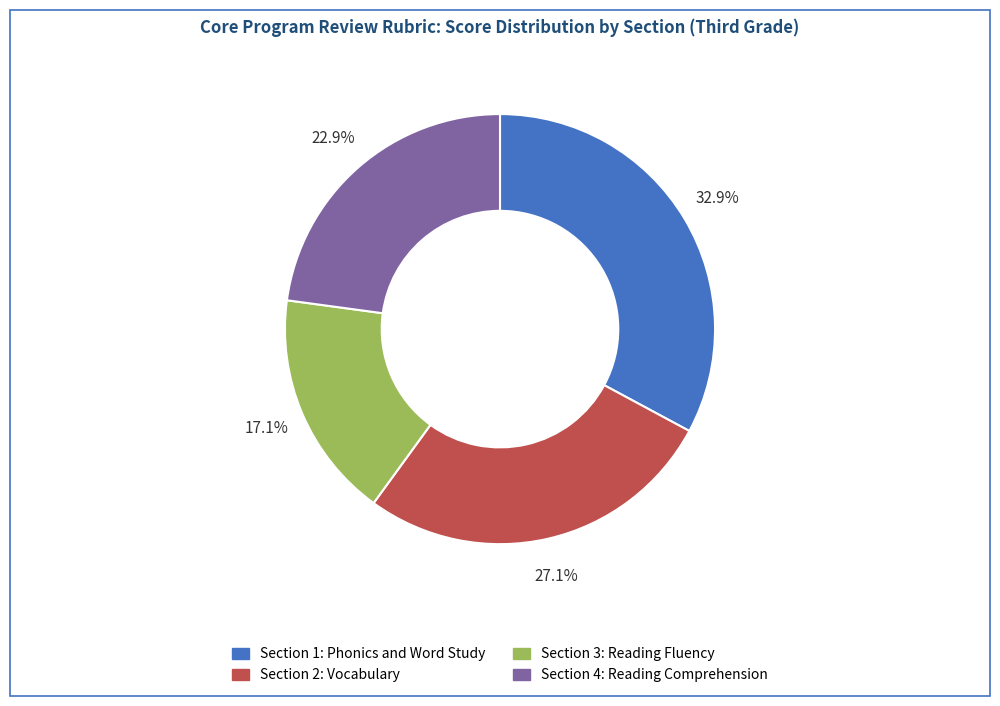

To the nearest percent, what is the difference between the Section 3: Reading Fluency and Section 4: Reading Comprehension slice percentages?

6%